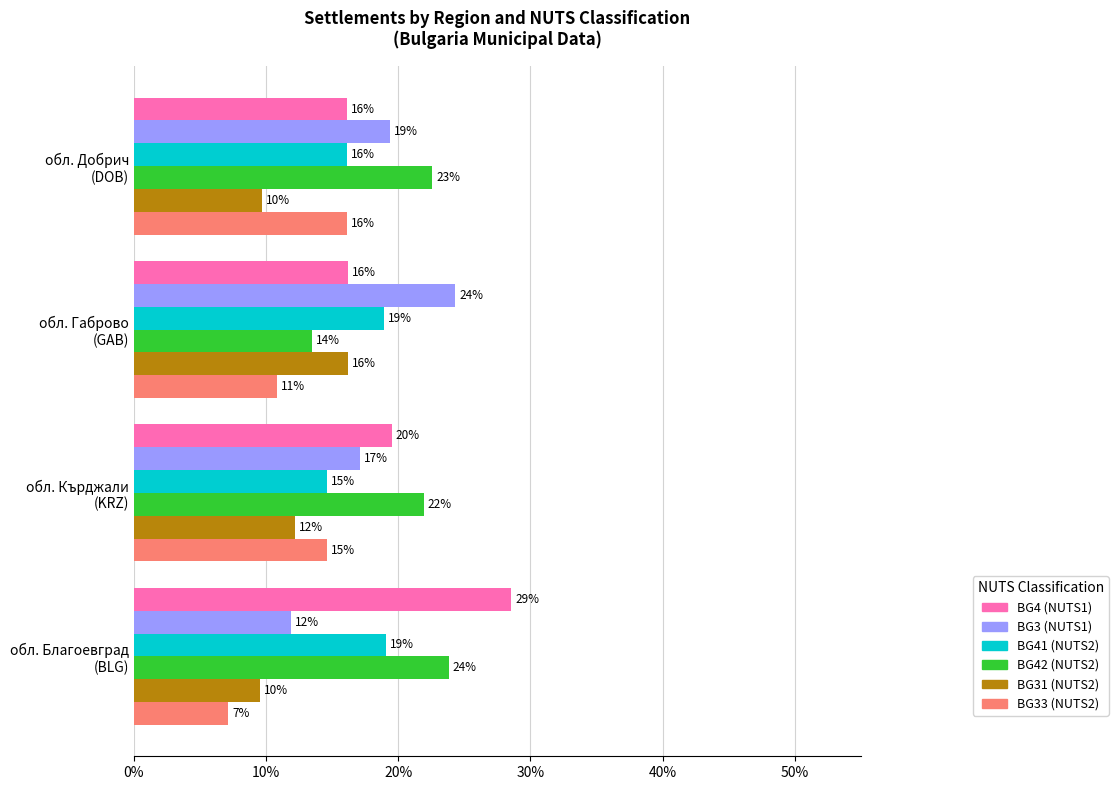

What are all the series names shown in the legend?

BG4 (NUTS1), BG3 (NUTS1), BG41 (NUTS2), BG42 (NUTS2), BG31 (NUTS2), BG33 (NUTS2)